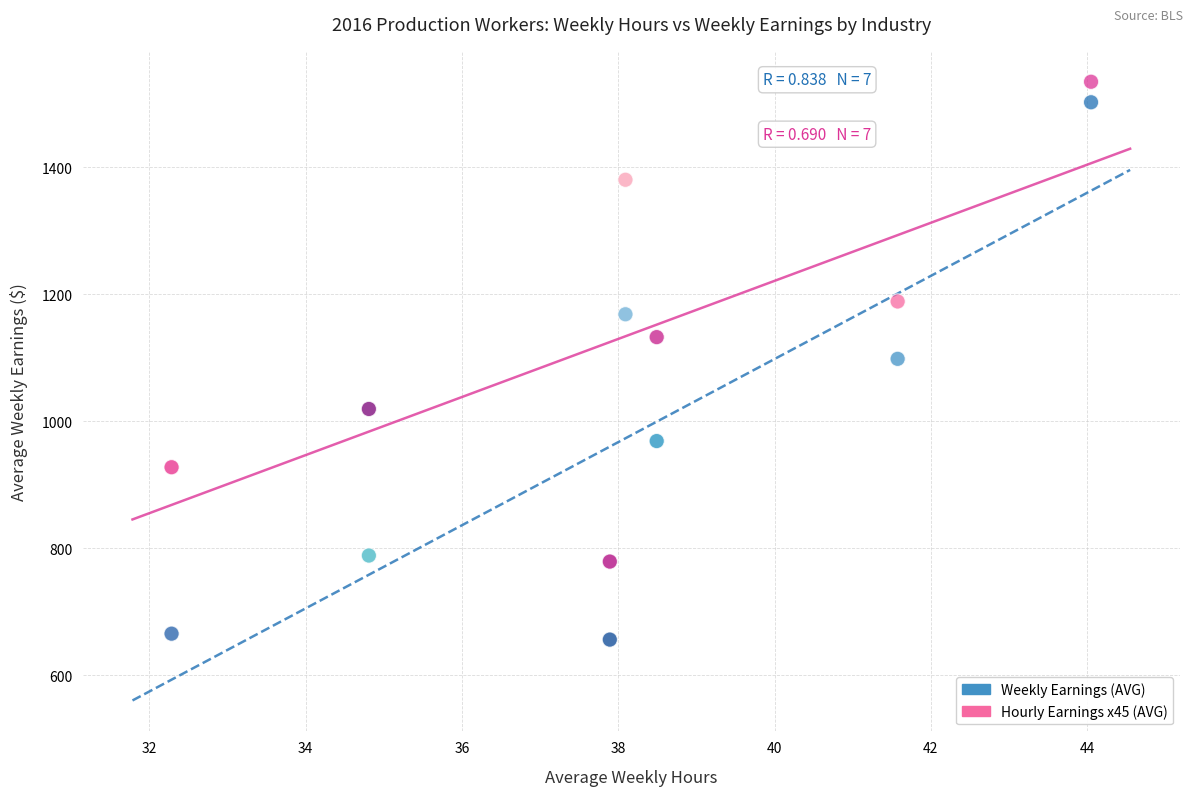

Which series has the largest Y range (max minus min)?

Weekly Earnings (AVG)